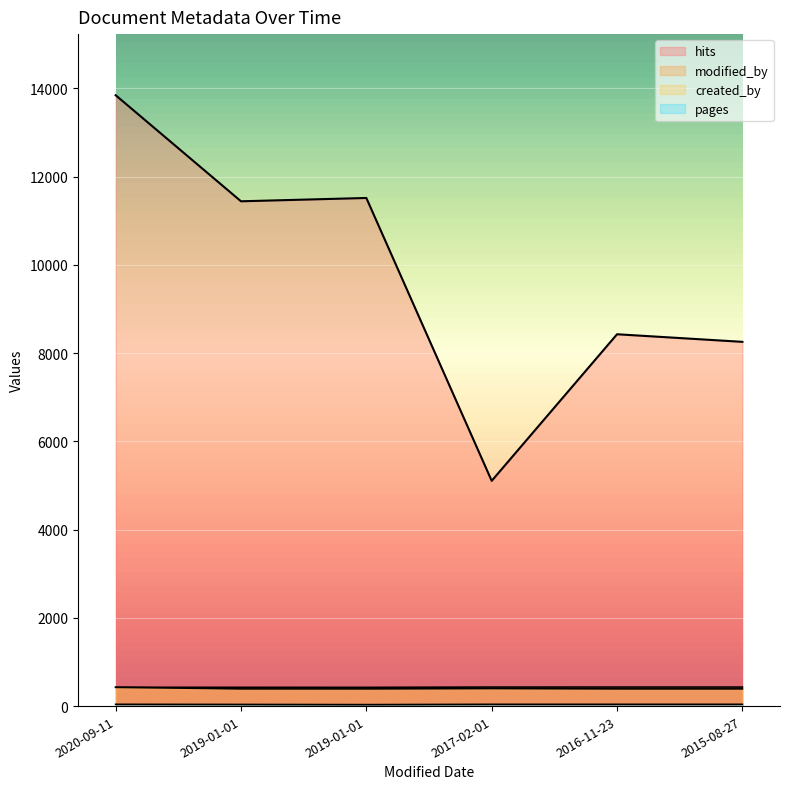

What is the value of the hits point at the 1st from the left?

13843